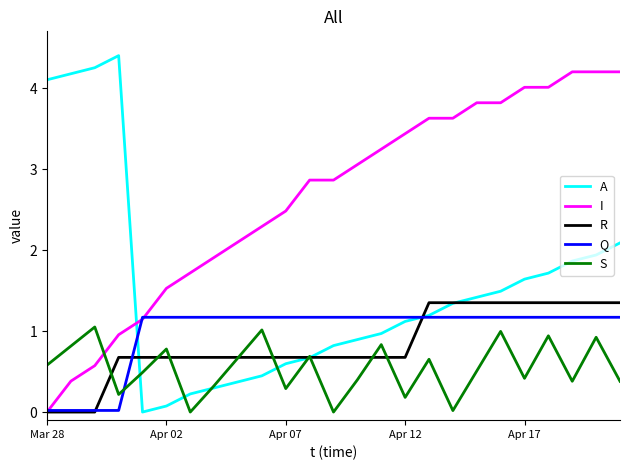

Is this an area chart (filled region under the line)?

No